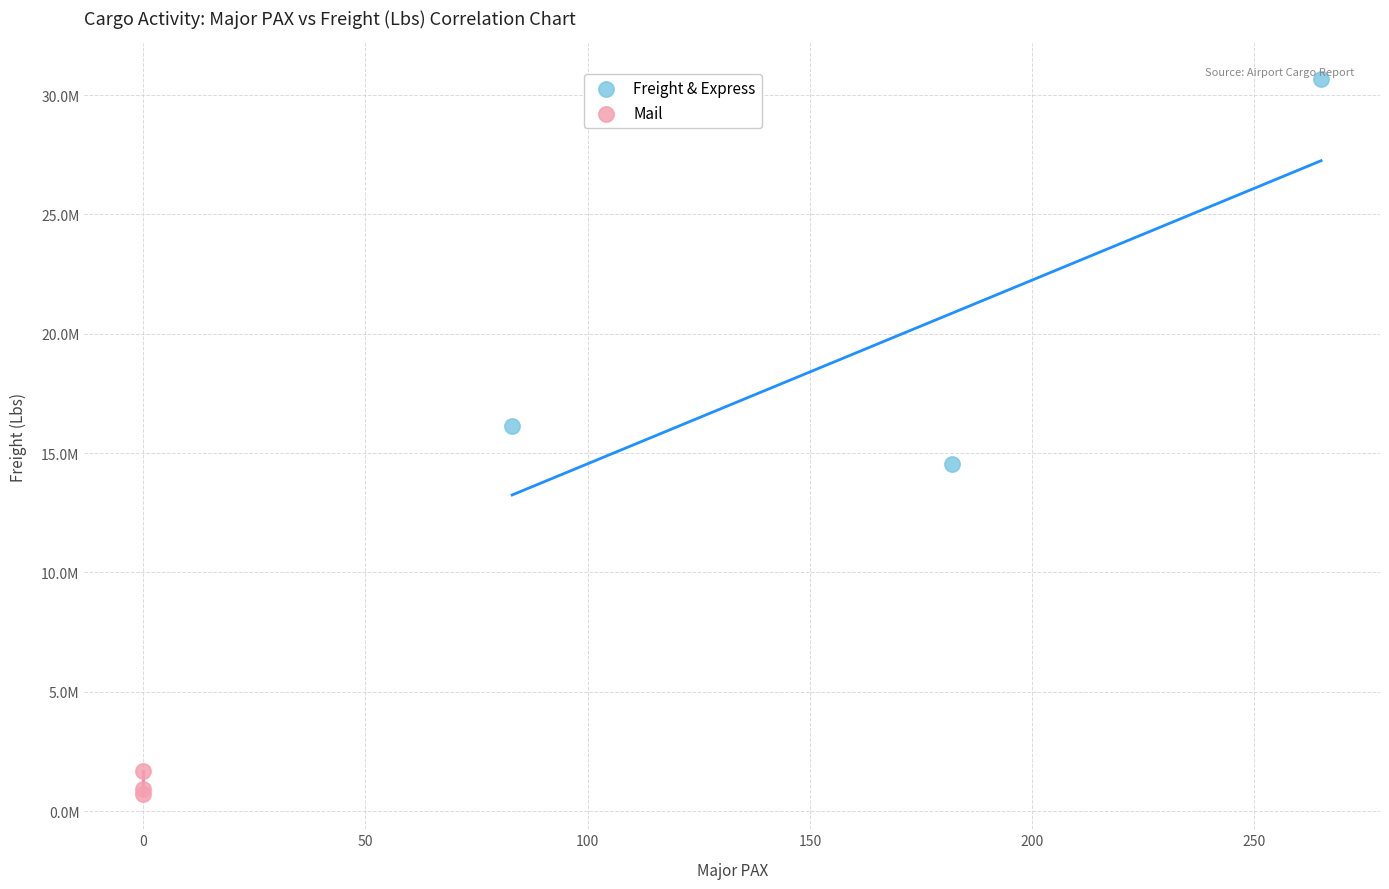

Which series has the widest spread of Y values?

Freight & Express